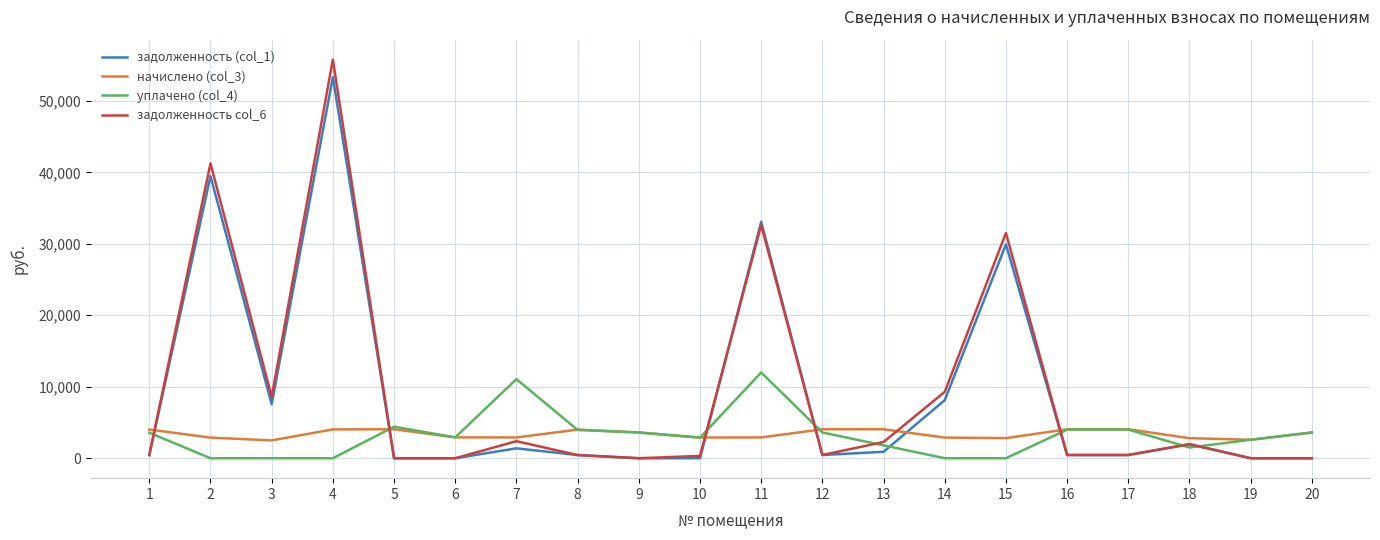

What is the difference between the second highest and minimum values in the начислено (col_3) series?

1558.4